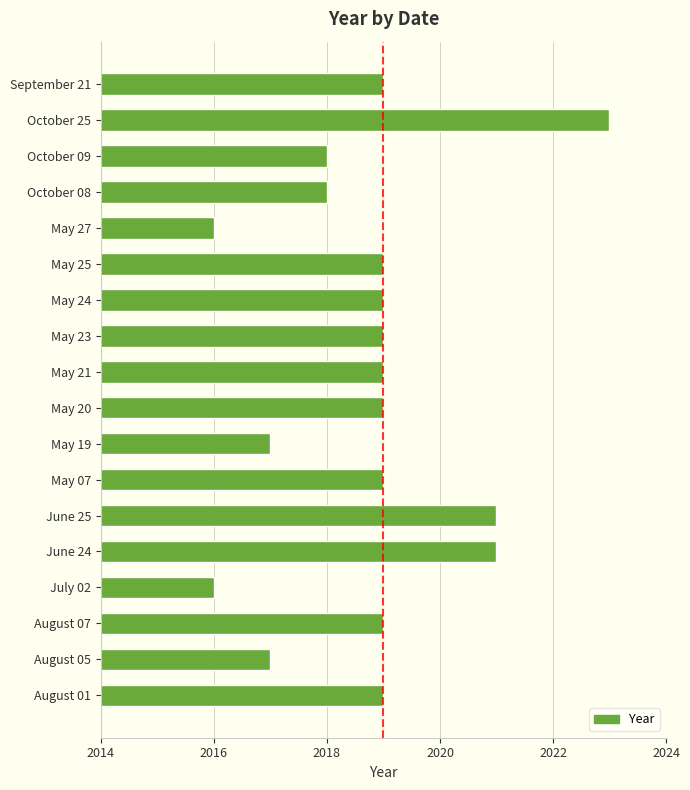

What is the average value?

2019